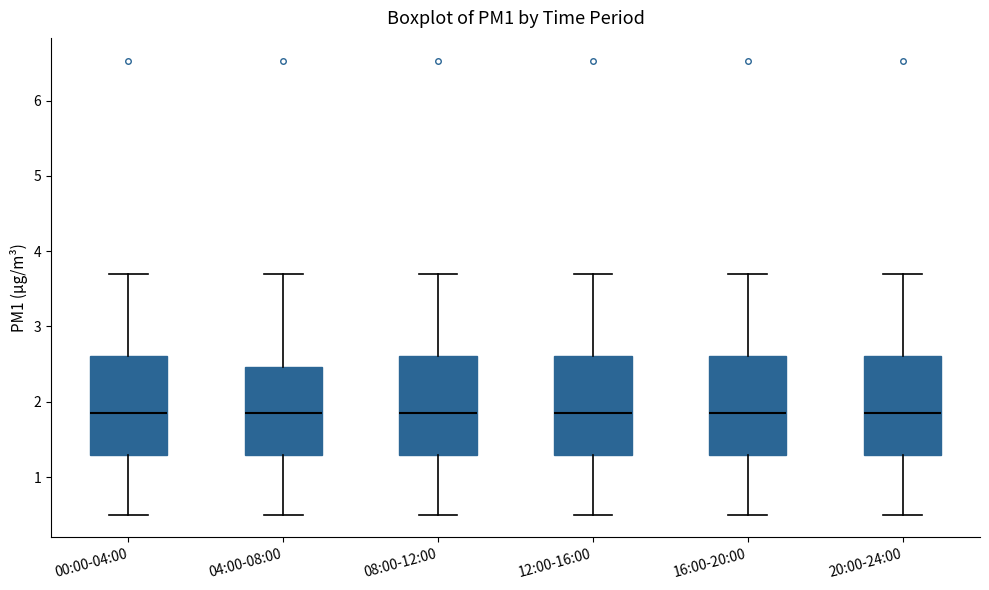

Where does the upper whisker of the box for 00:00-04:00 end on the y-axis? The values are not printed on the chart, so give them approximately, as read against the axis.

3.7